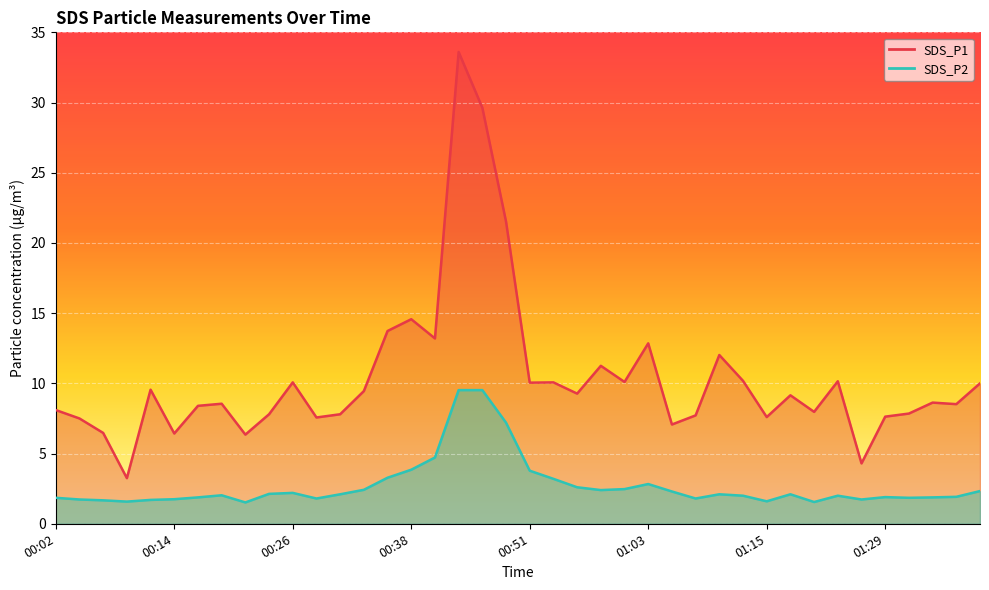

Reading left to right, list all the values displayed in this chart.

SDS_P1: 8.1	7.5	6.5	3.2	9.6	6.4	8.4	8.6	6.3	7.8	10.1	7.6	7.8	9.4	13.7	14.6	13.2	33.6	29.6	21.5	10.1	10.1	9.3	11.2	10.1	12.8	7.1	7.7	12.0	10.2	7.6	9.2	8.0	10.2	4.3	7.6	7.8	8.6	8.5	10.0
SDS_P2: 1.9	1.7	1.7	1.6	1.7	1.8	1.9	2.0	1.5	2.1	2.2	1.8	2.1	2.4	3.3	3.9	4.7	9.5	9.5	7.2	3.8	3.2	2.6	2.4	2.5	2.8	2.3	1.8	2.1	2.0	1.6	2.1	1.6	2.0	1.7	1.9	1.9	1.9	1.9	2.3